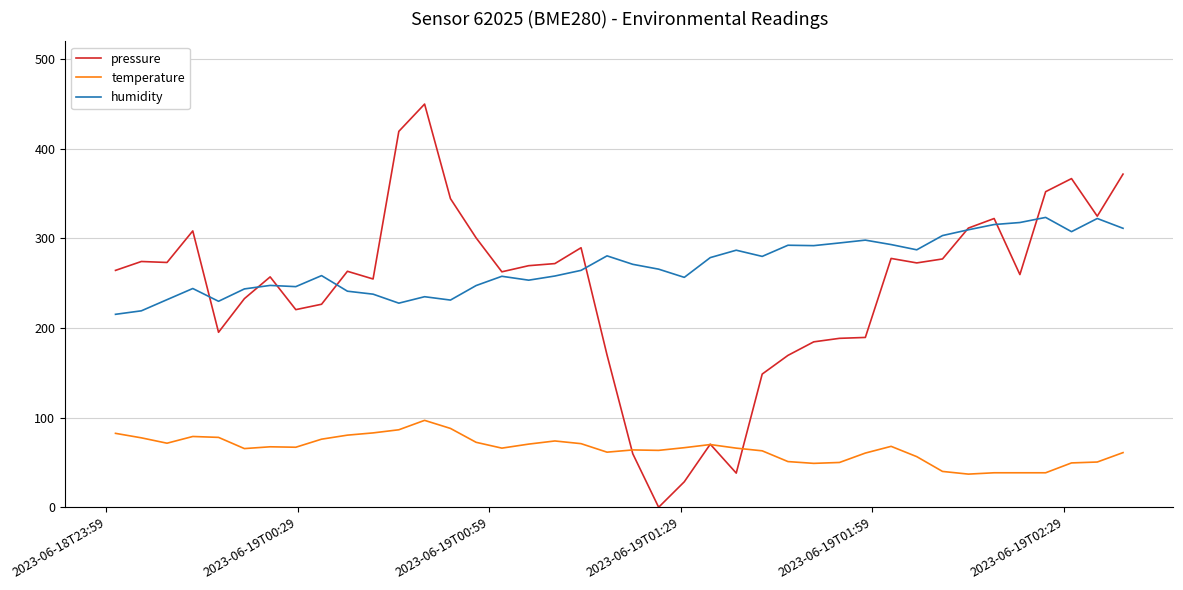

Which series has the largest range (max minus min)?

pressure